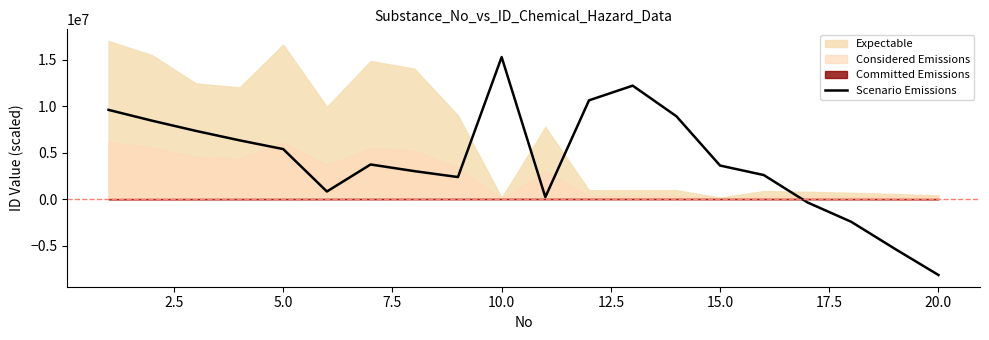

What is the smallest value displayed?

-8160000.0